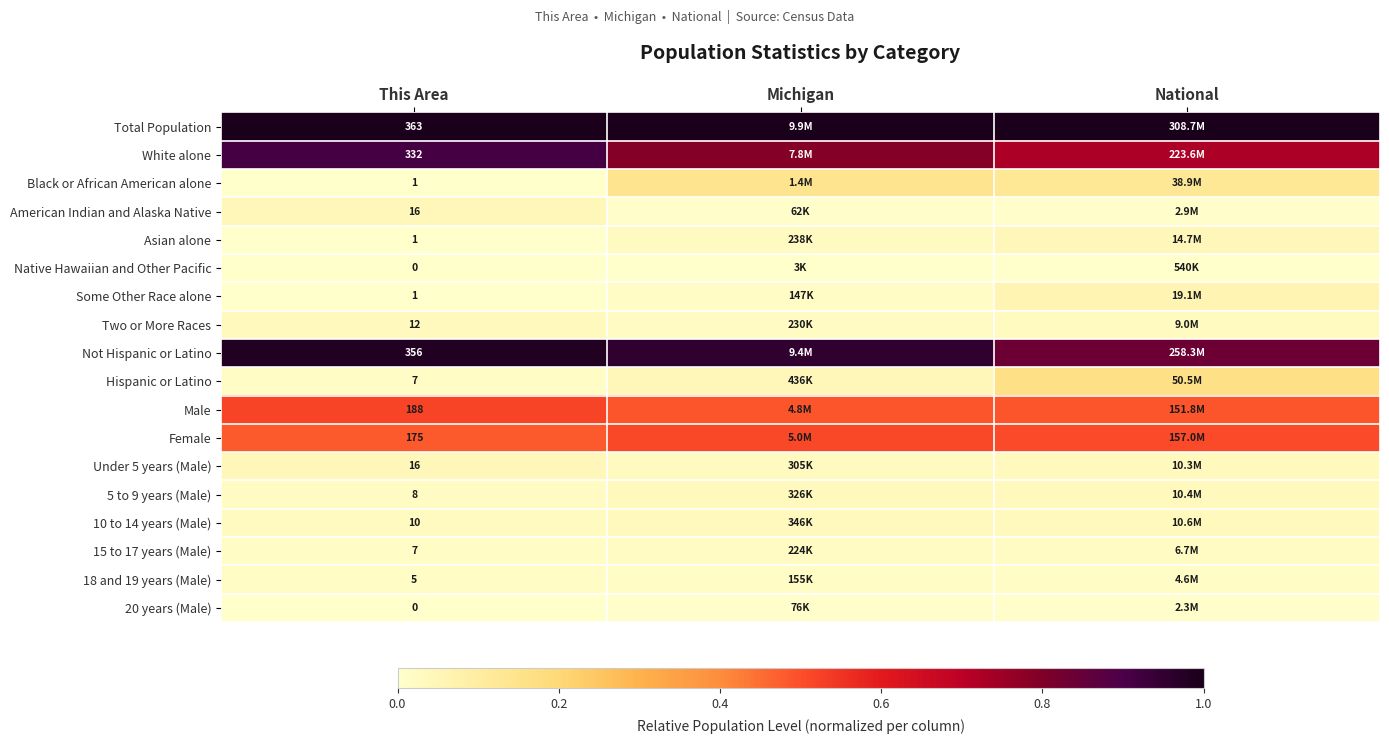

What is the difference between the highest and lowest values at National?

1.0